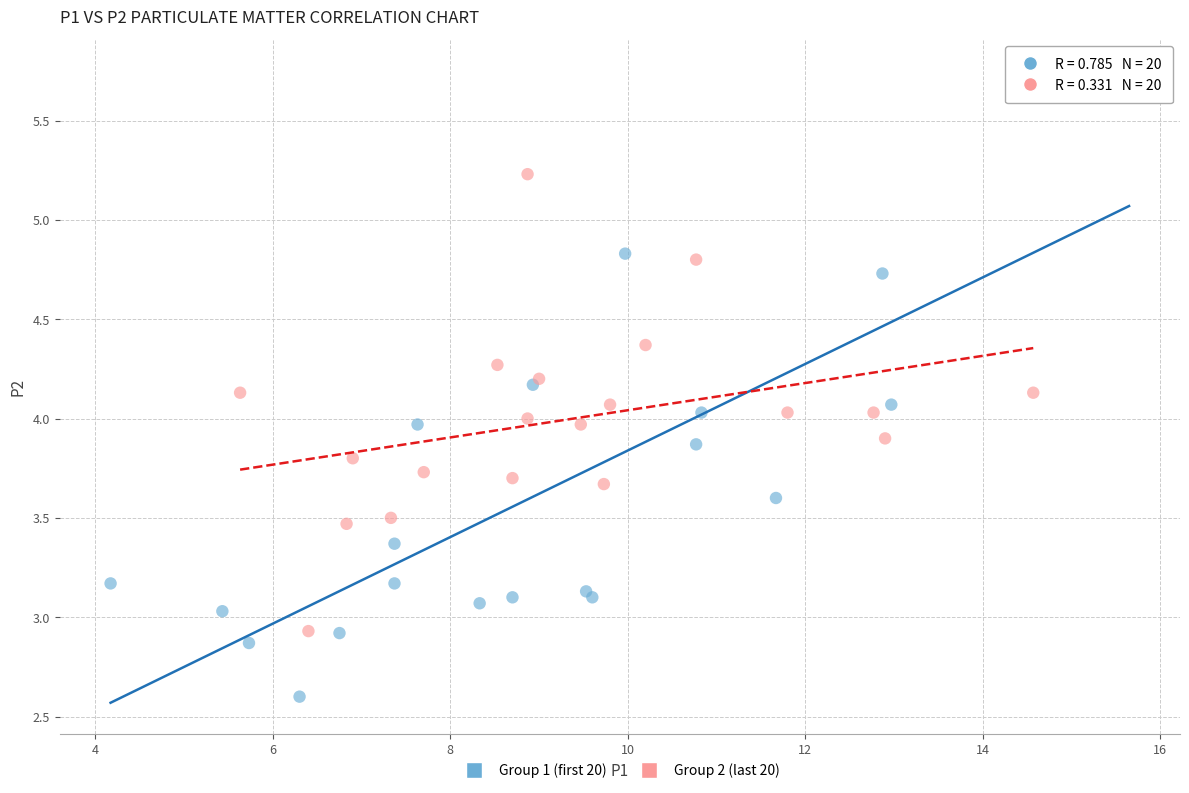

Which series has the largest Y range (max minus min)?

Group 1 (first 20)